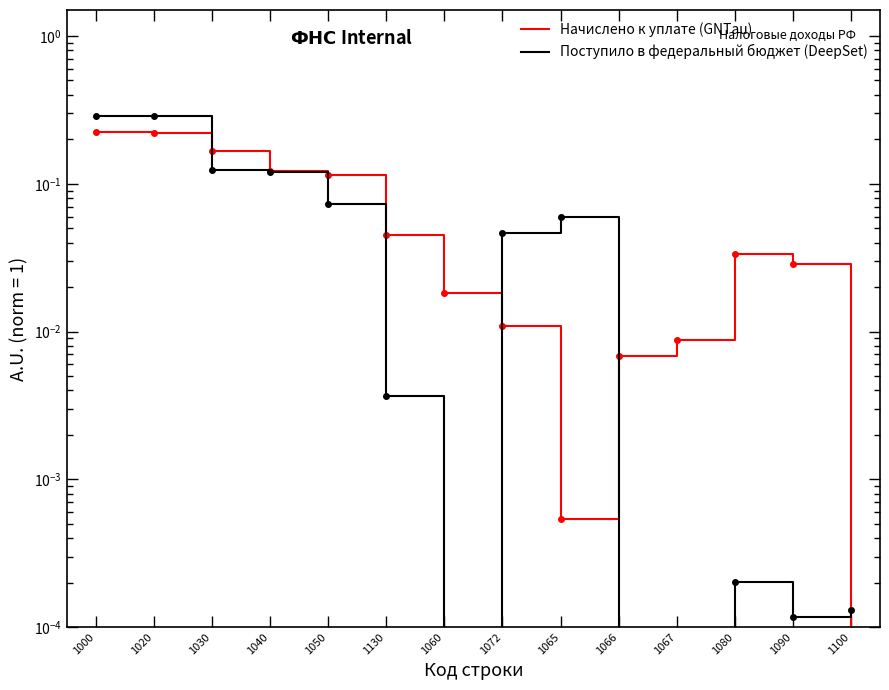

What are all the series names shown in the legend?

Начислено к уплате (GNTau), Поступило в федеральный бюджет (DeepSet)